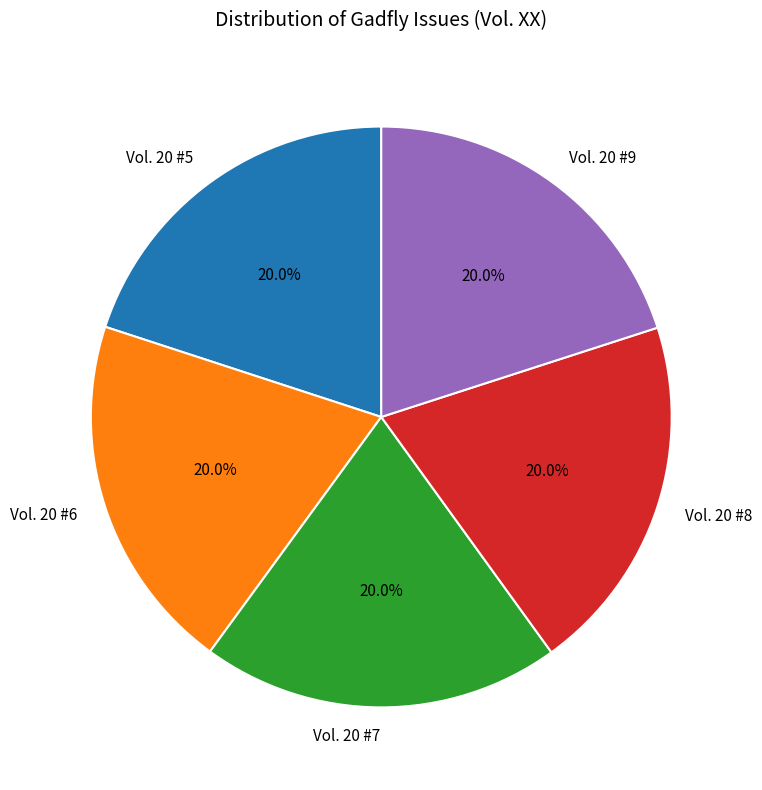

Does Vol. 20 #8 account for over 50% of the chart?

No